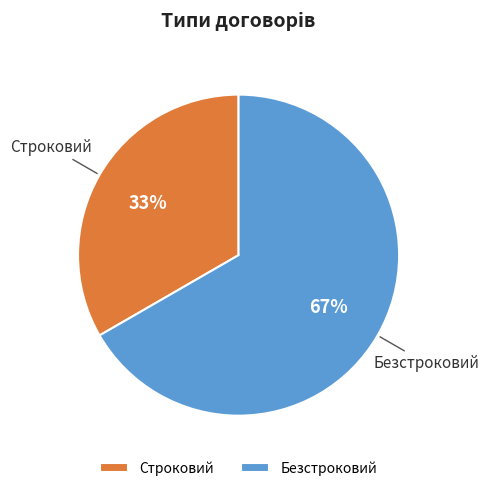

Rank the categories by value from highest to lowest.

Безстроковий, Строковий